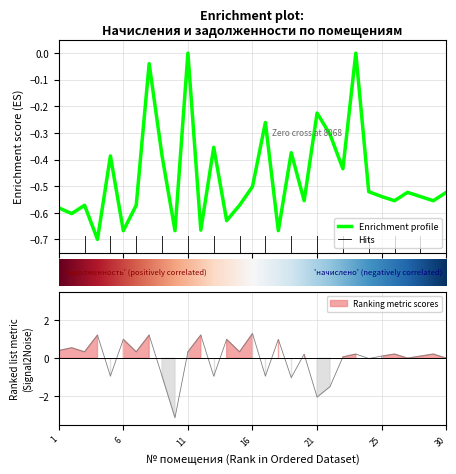

What is the total value across all series at 21?

-2.3